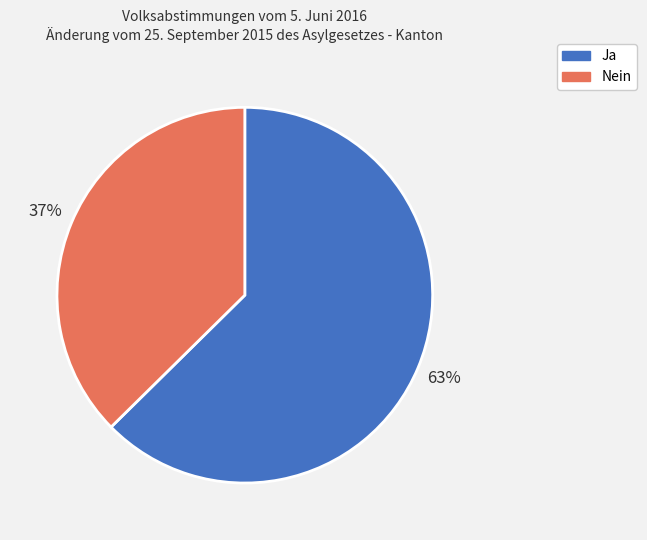

To the nearest percent, what is the average slice percentage?

50%